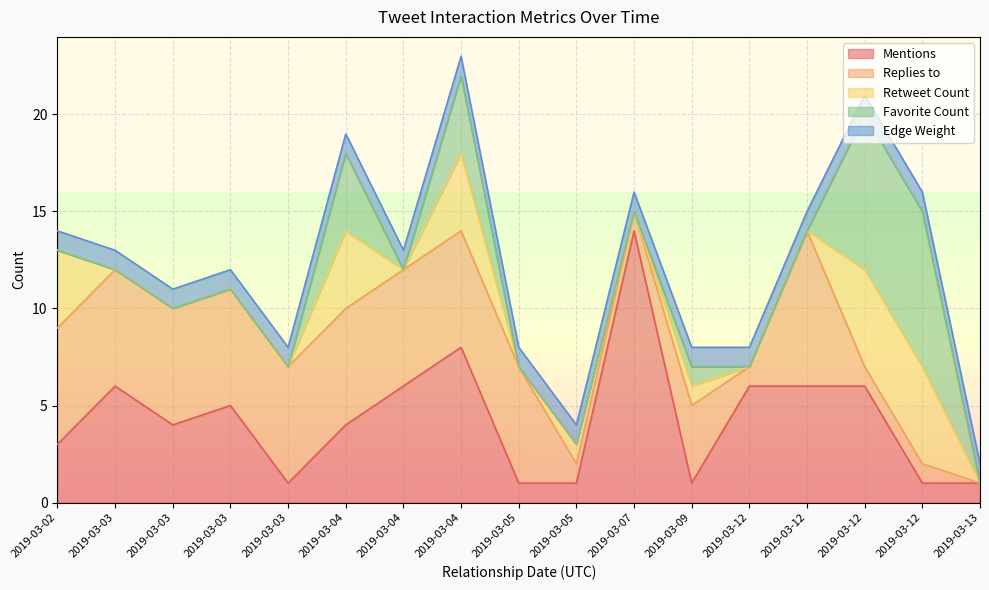

Which series has the largest range (max minus min)?

Mentions